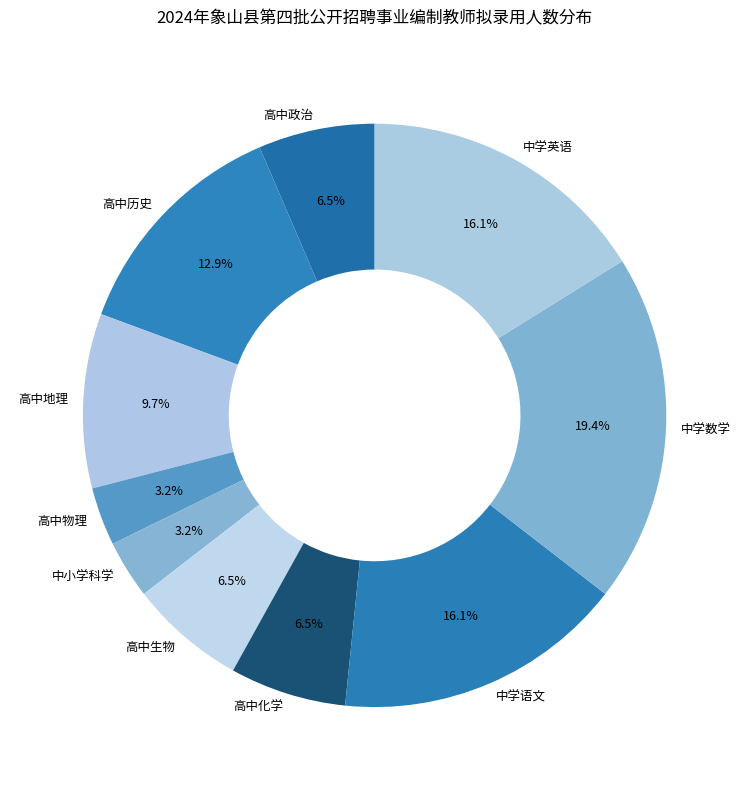

True or false: 中学语文 accounts for 26% of the total.

False